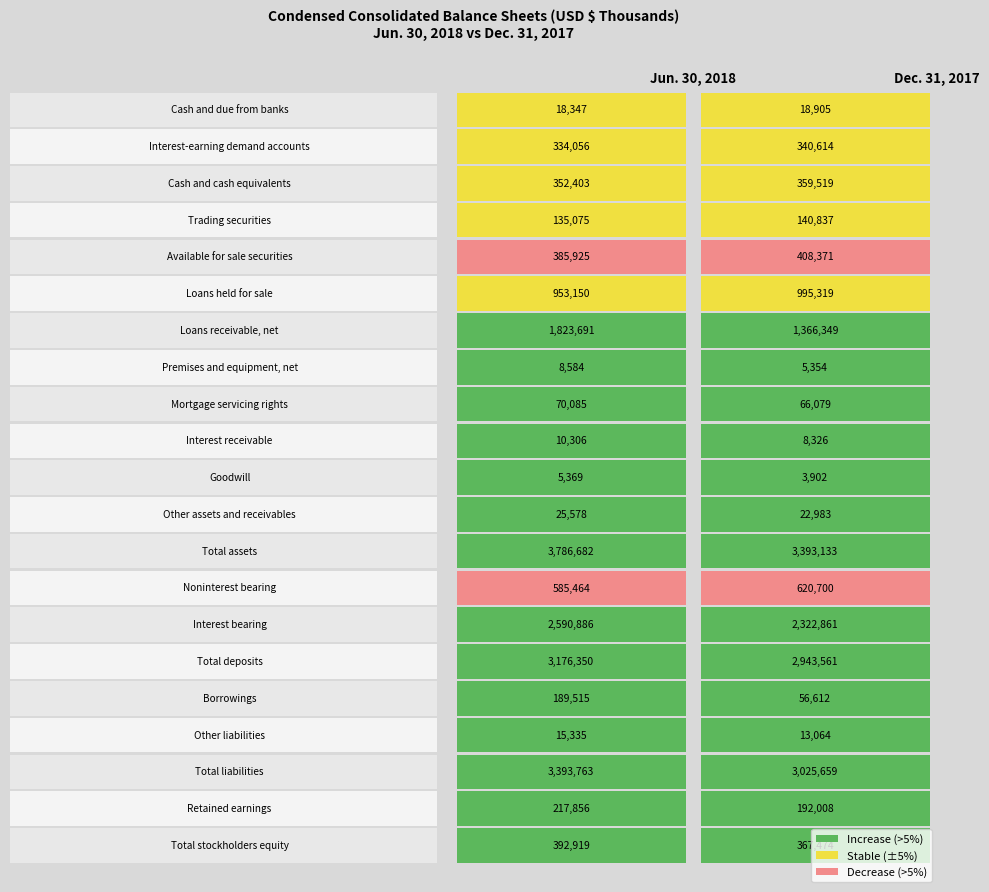

Reading left to right, list all the values displayed in this chart.

Cash and due from banks: 18347	18905
Interest-earning demand accounts: 334056	340614
Cash and cash equivalents: 352403	359519
Trading securities: 135075	140837
Available for sale securities: 385925	408371
Loans held for sale: 953150	995319
Loans receivable, net: 1823691	1366349
Premises and equipment, net: 8584	5354
Mortgage servicing rights: 70085	66079
Interest receivable: 10306	8326
Goodwill: 5369	3902
Other assets and receivables: 25578	22983
Total assets: 3786682	3393133
Noninterest bearing: 585464	620700
Interest bearing: 2590886	2322861
Total deposits: 3176350	2943561
Borrowings: 189515	56612
Other liabilities: 15335	13064
Total liabilities: 3393763	3025659
Retained earnings: 217856	192008
Total stockholders equity: 392919	367474